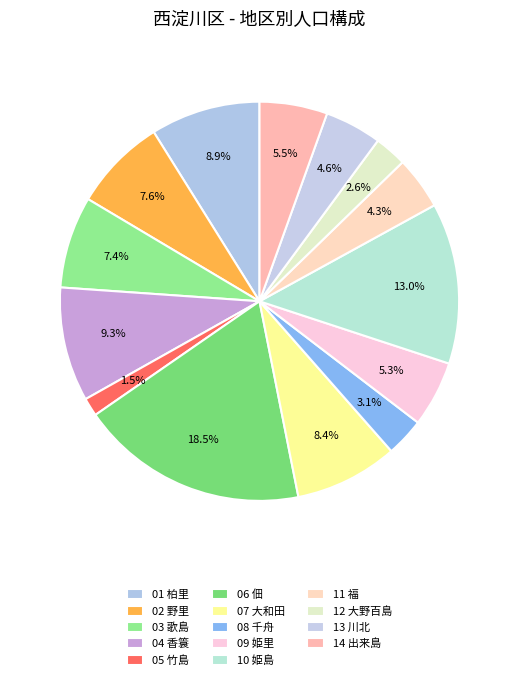

Is the sum of 04 香簑 and 08 千舟 greater than half?

No